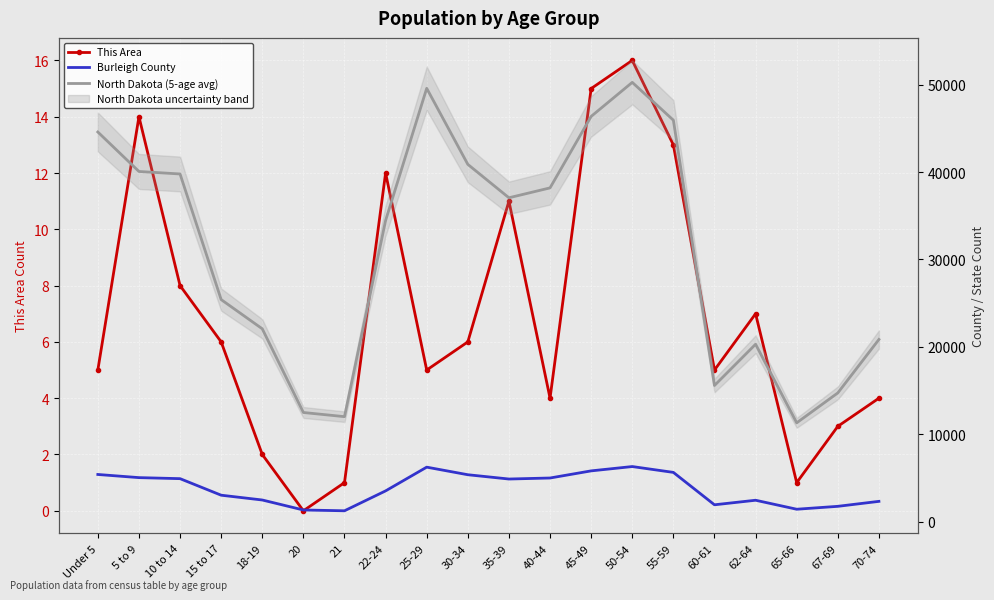

Read the This Area value at 60-61.

5